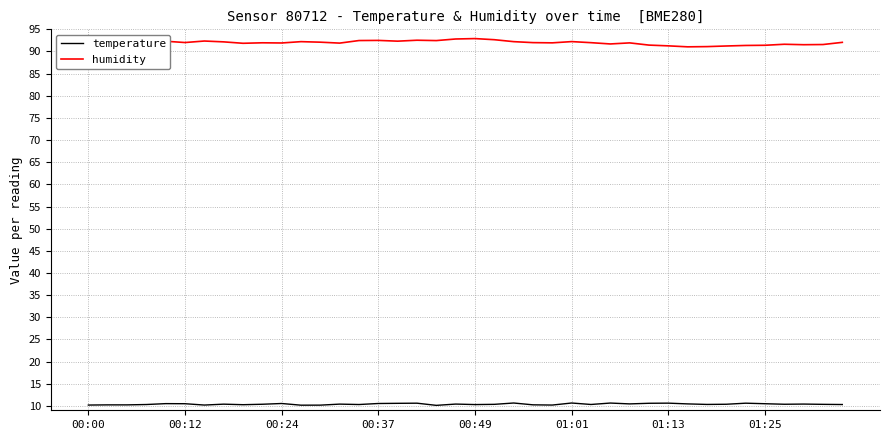

What is the maximum value for temperature?

10.6